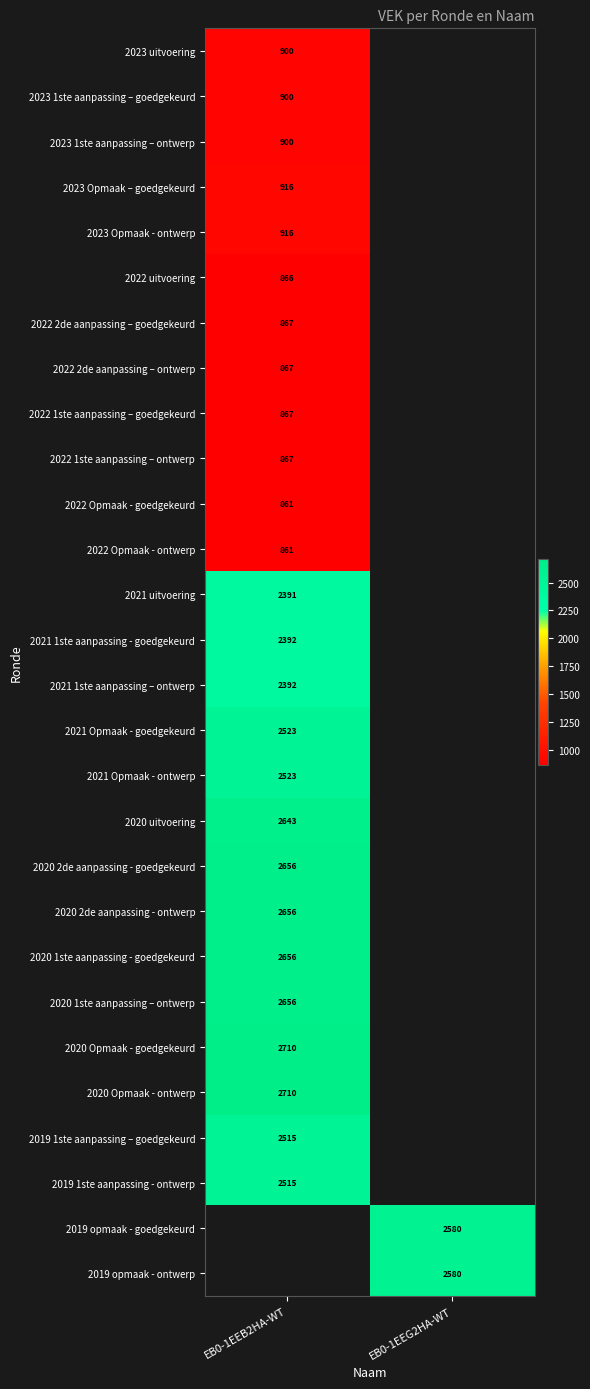

True or false: 2022 Opmaak - goedgekeurd has a value of 861 at EB0-1EEB2HA-WT.

True